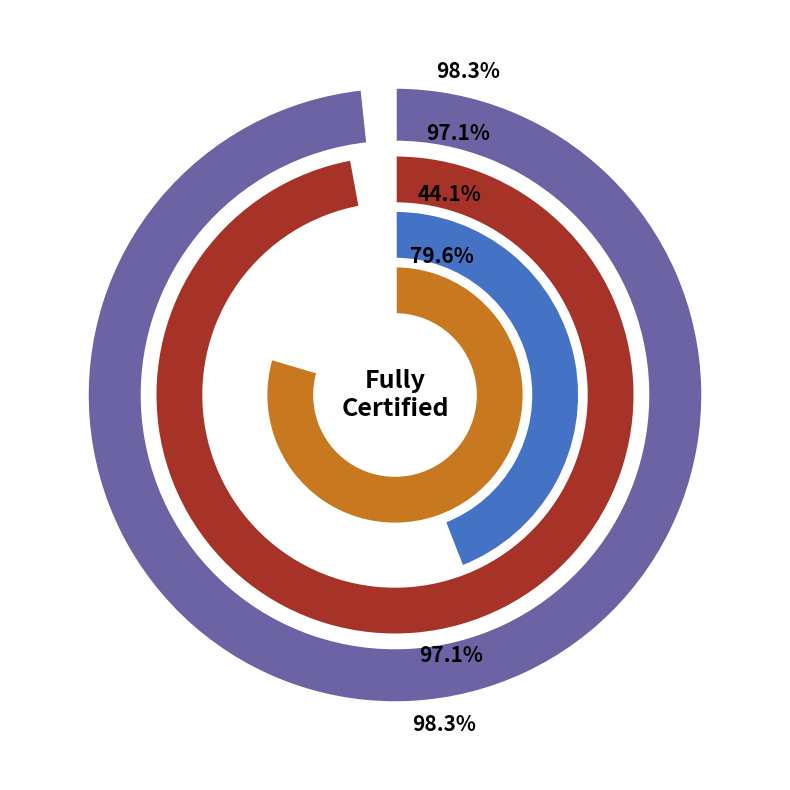

Between Doddridge and Grant, which series saw the biggest shift?

Teachers Fully Certified